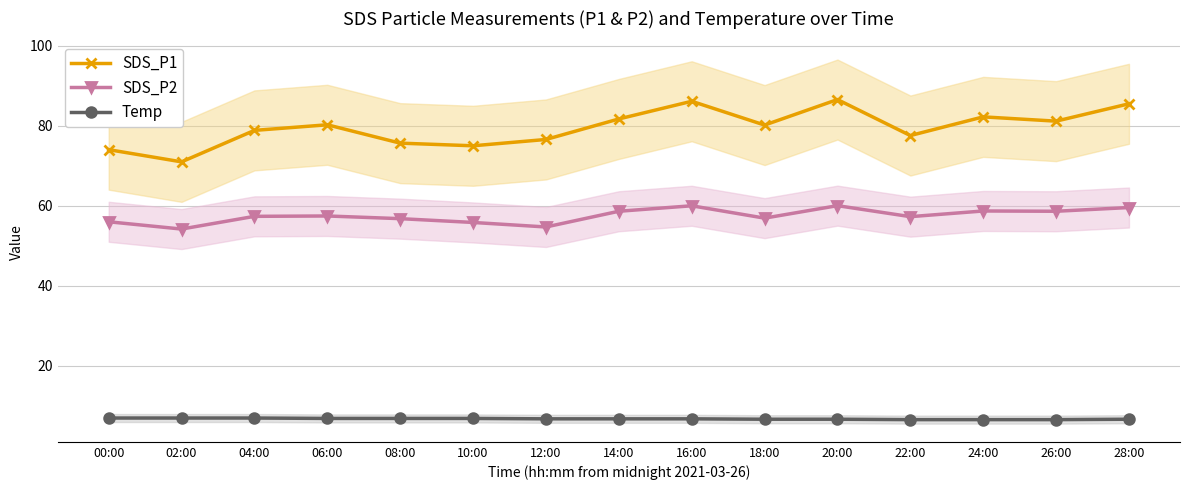

What position from the right is 00:00?

15